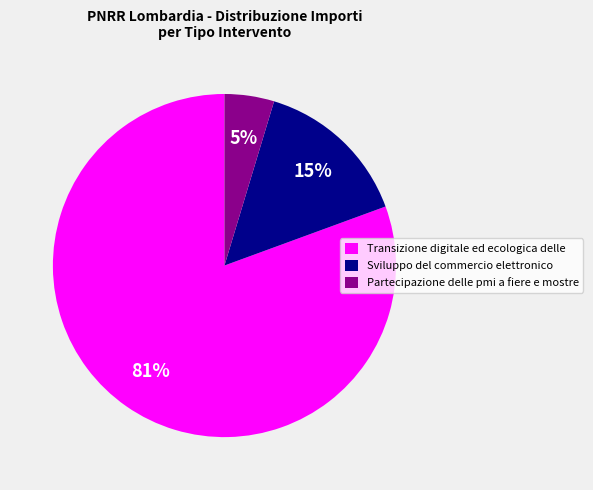

To the nearest percent, what portion does Partecipazione delle pmi a fiere e mostre represent?

5%